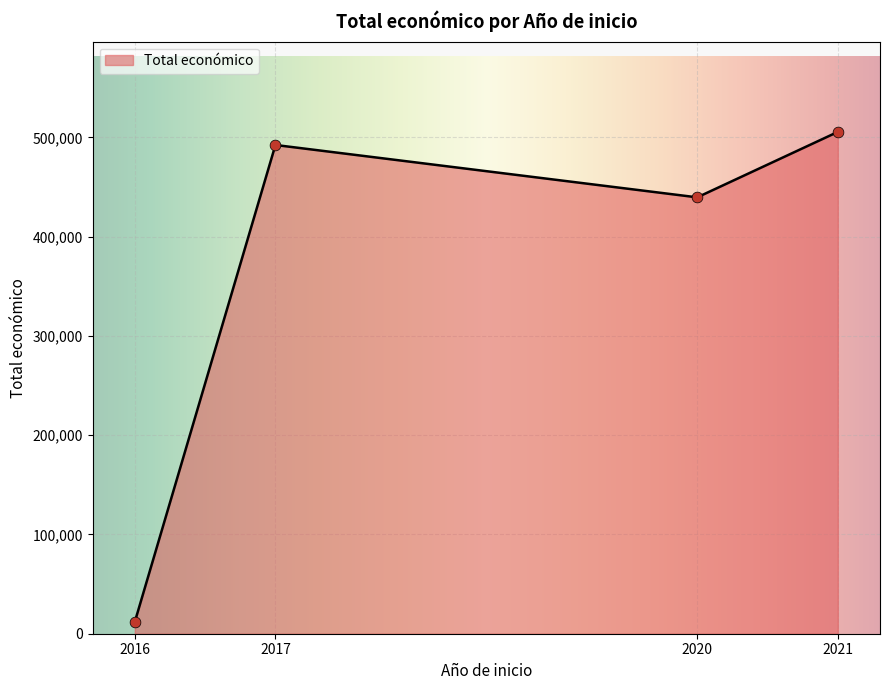

What is the minimum value for Total económico?

12000.0